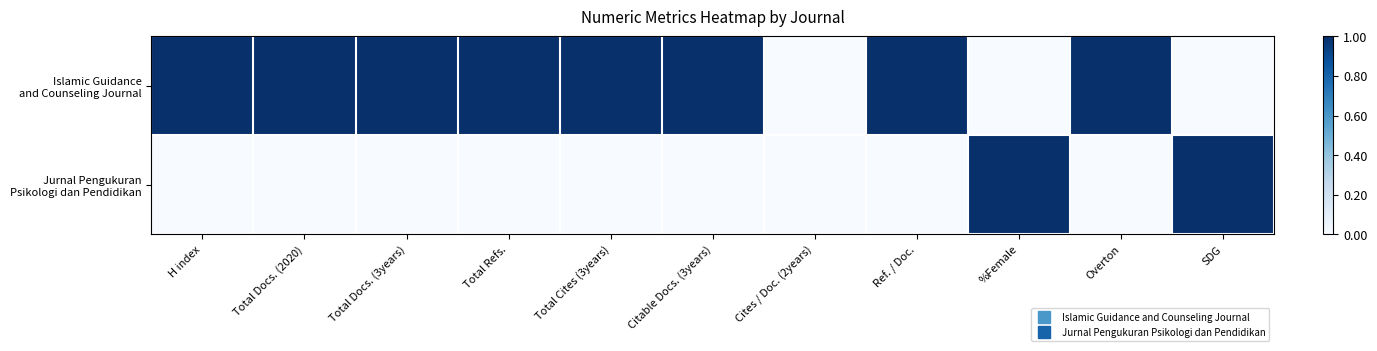

Which has a higher value, Ref. / Doc. or Total Cites (3years)?

Ref. / Doc.